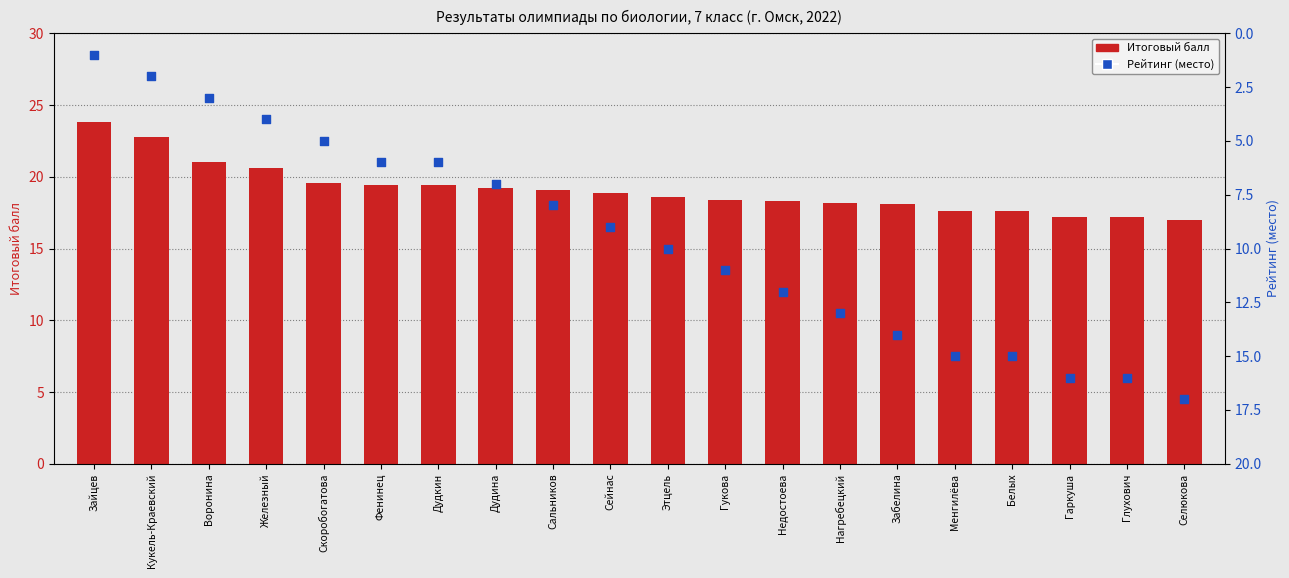

What are all the series names shown in the legend?

Итоговый балл, Рейтинг (место)